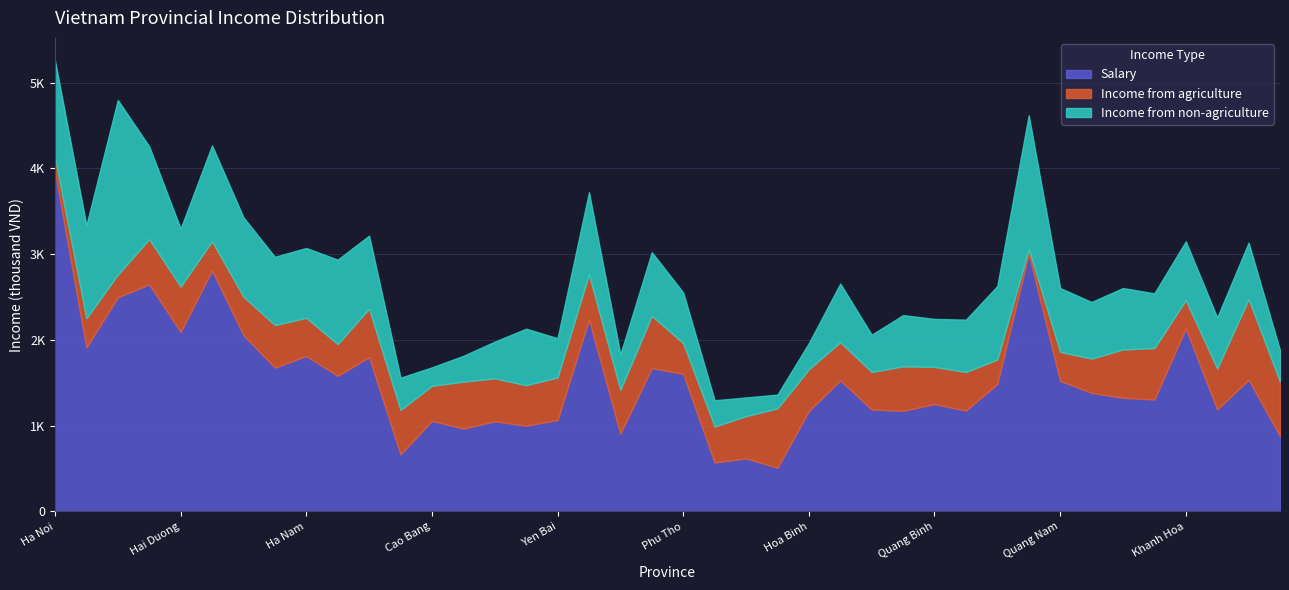

True or false: Income from agriculture has a value of 1124 at Kon Tum.

False